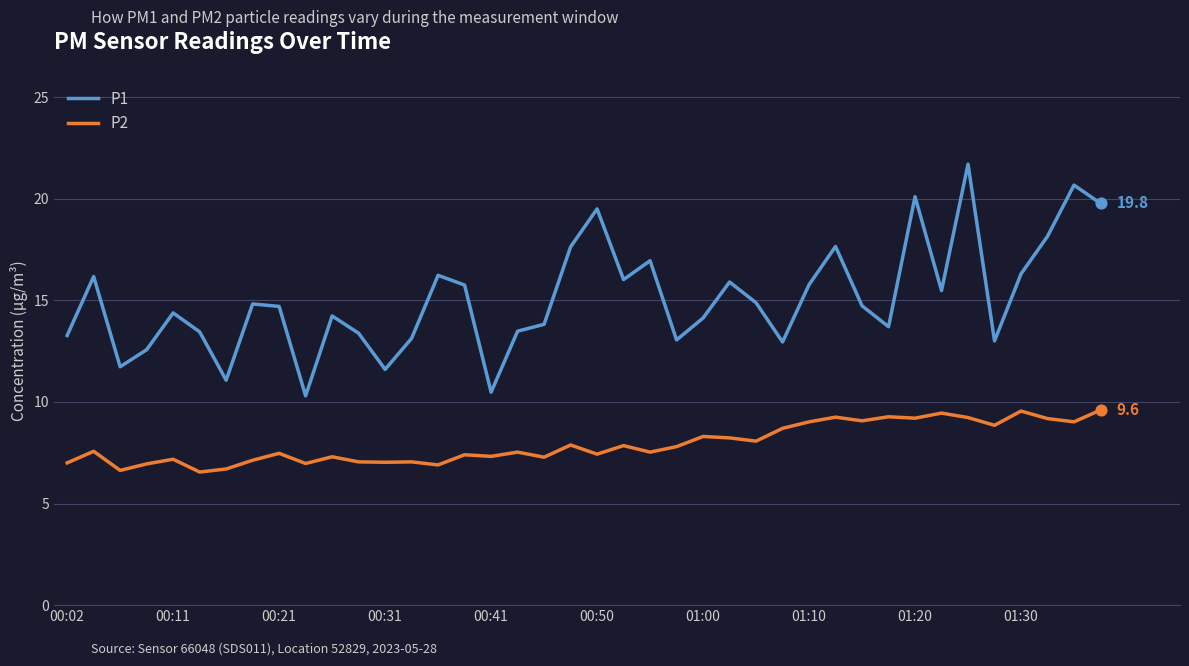

Rank the series by their maximum value, from lowest to highest.

P2, P1